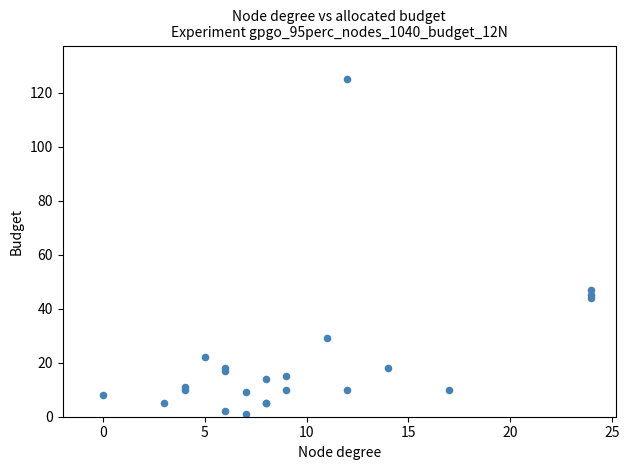

What Y value in the scatter plot is closest to 63?

47